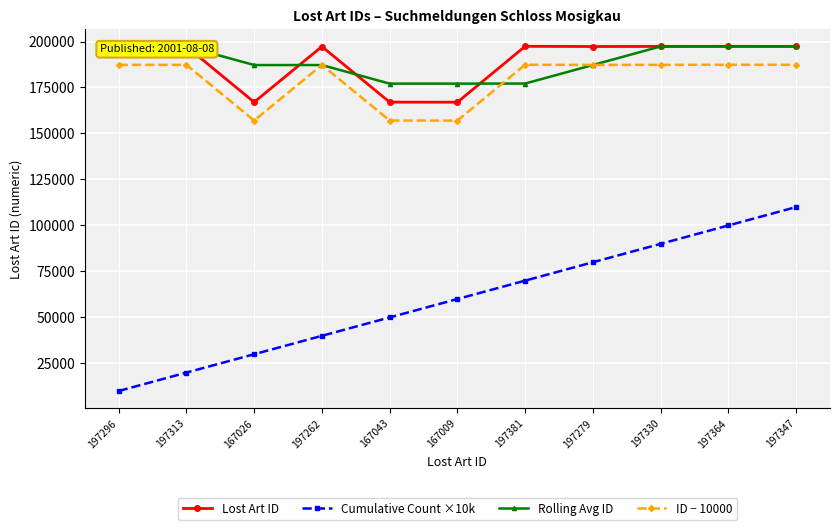

Where is the first local minimum for Lost Art ID?

167026